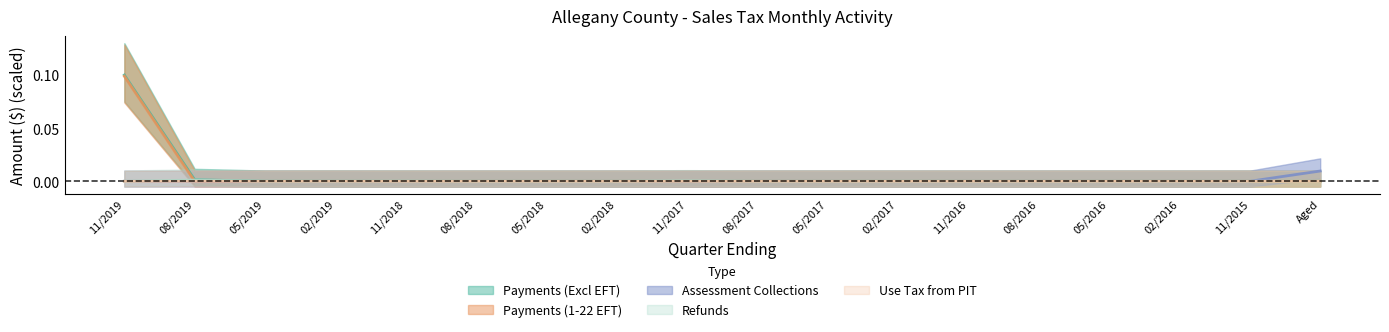

Which category has the highest value across all series?

11/2019